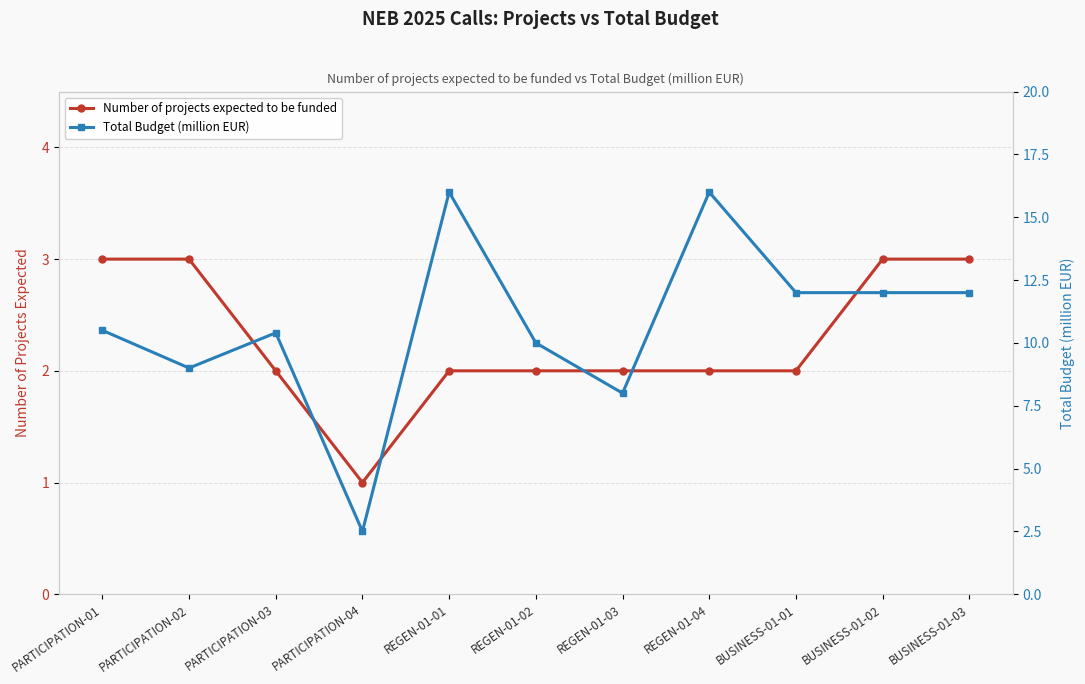

What is the label of the 7th point from the right?

REGEN-01-01